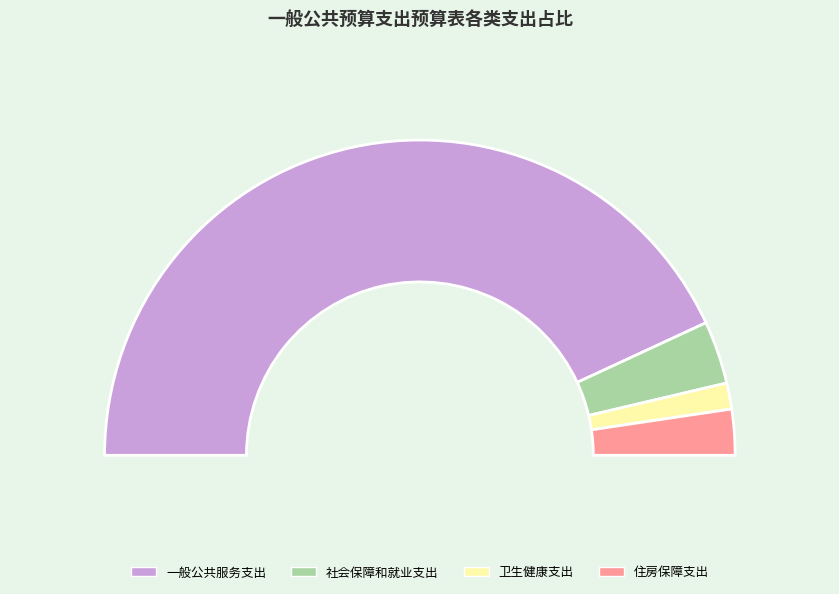

Rank the categories by value from lowest to highest.

卫生健康支出, 住房保障支出, 社会保障和就业支出, 一般公共服务支出